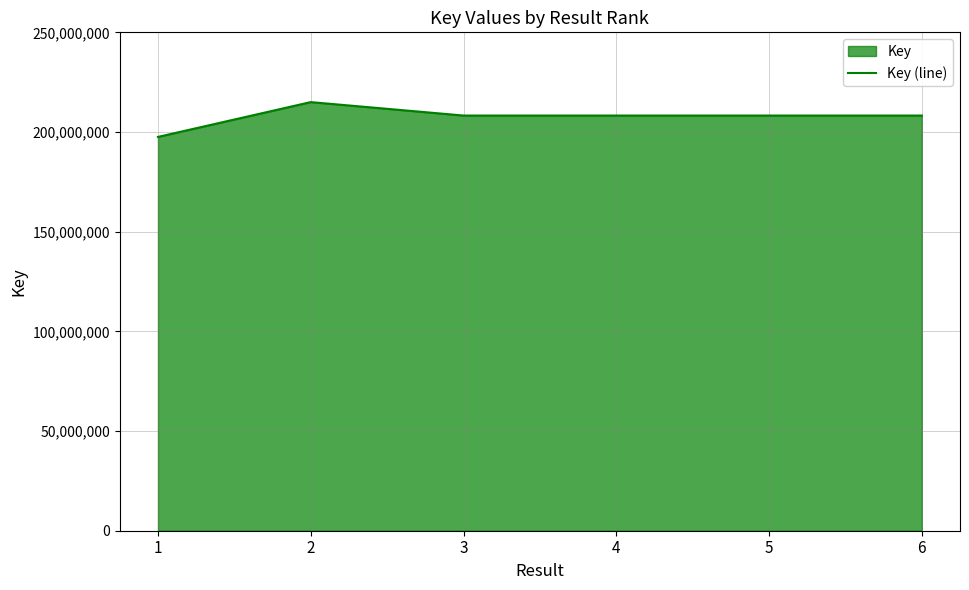

Is it true that the value at 2 is 318714149?

False